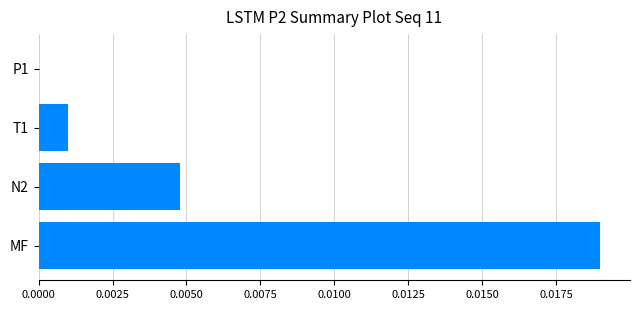

Which category has the highest value across all series?

MF